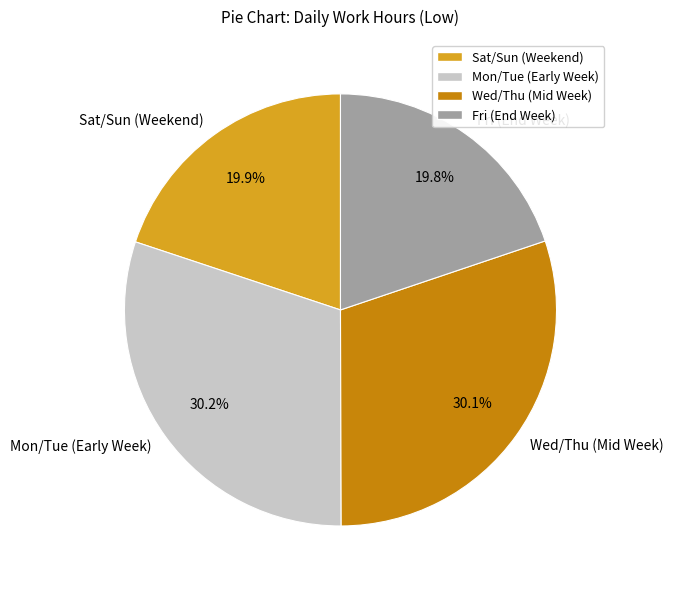

Is Fri (End Week) the majority of the pie?

No